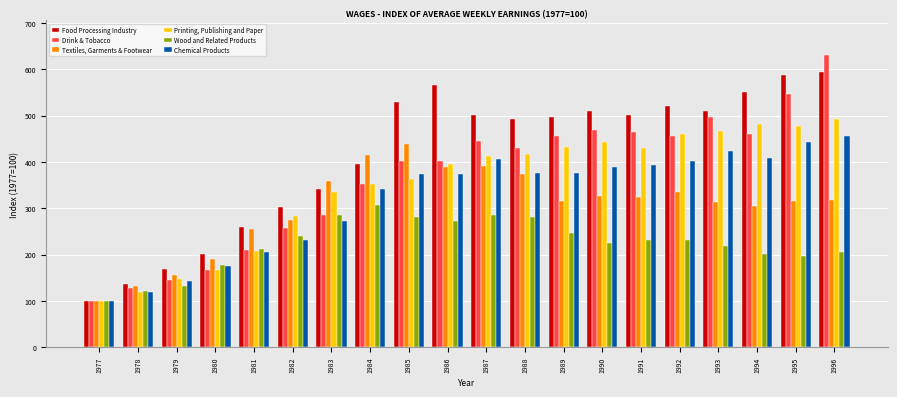

At which label does Printing, Publishing and Paper reach its minimum?

1977